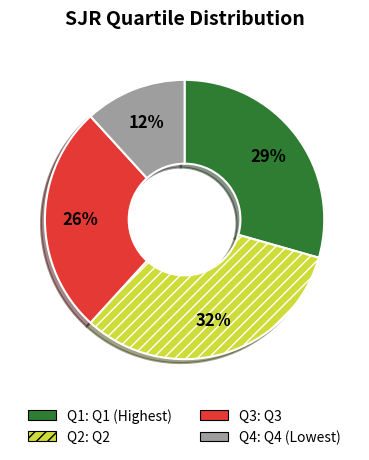

How many slices are in this pie chart?

4